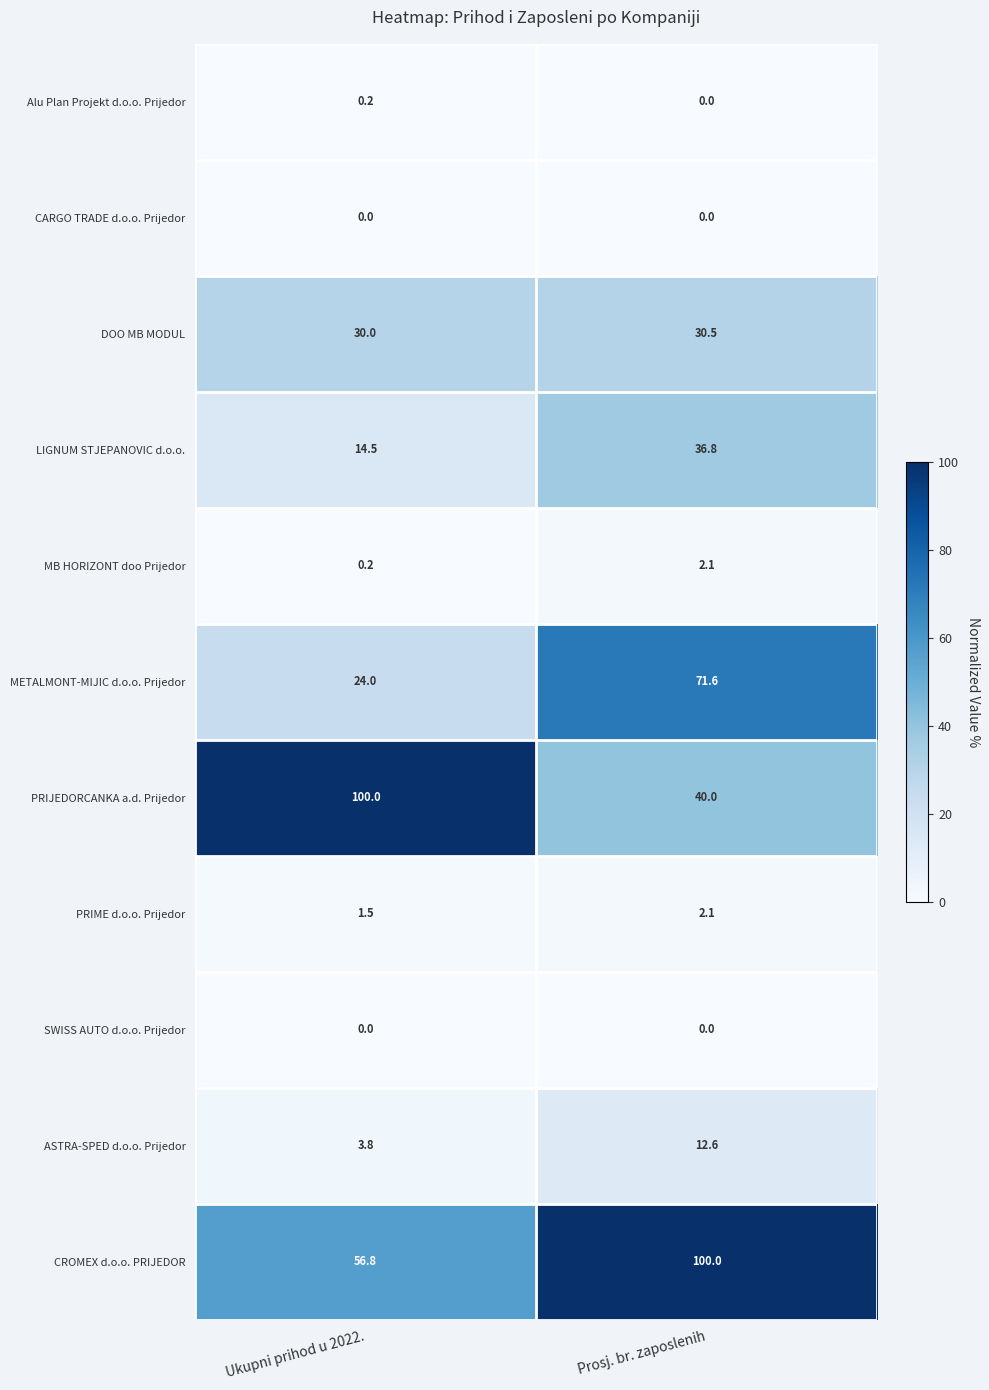

Rank the categories by METALMONT-MIJIC d.o.o. Prijedor value from highest to lowest.

Prosj. br. zaposlenih, Ukupni prihod u 2022.